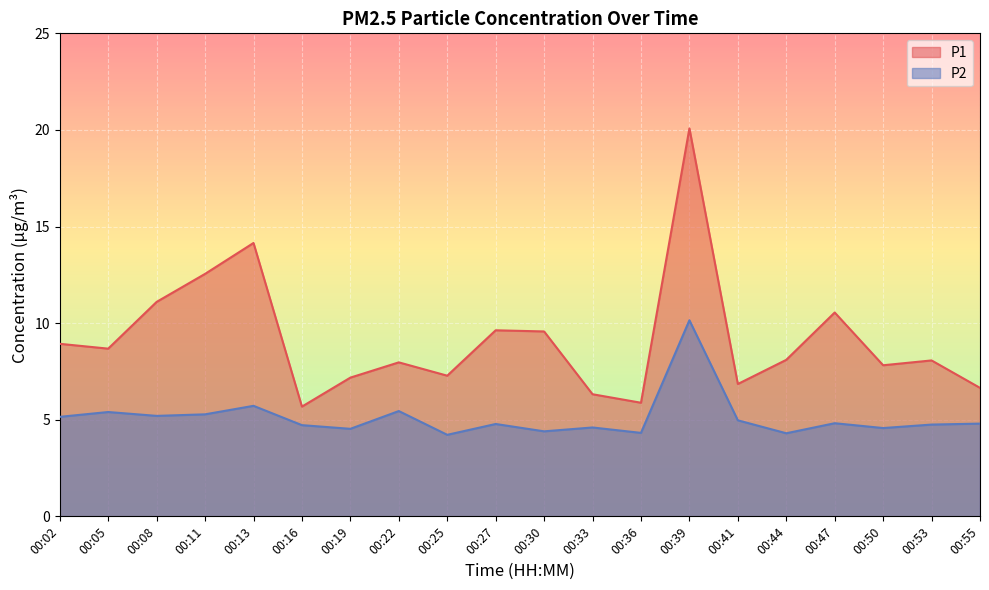

Between 00:27 and 00:13, which is larger?

00:13